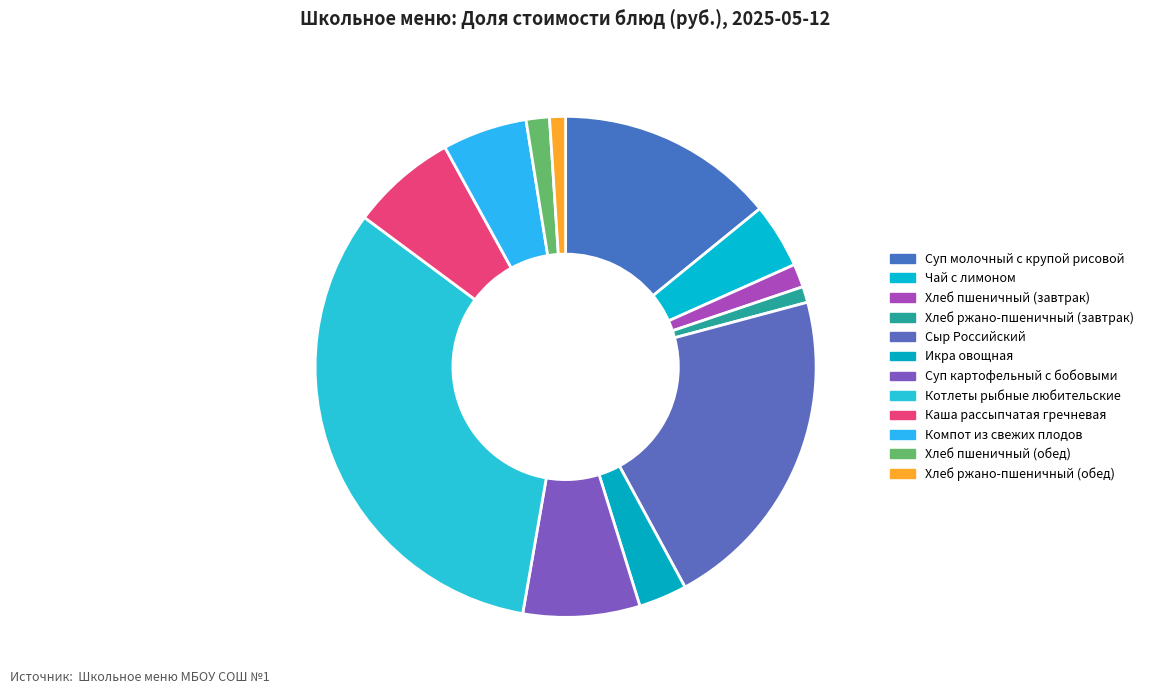

Does any single category account for the majority?

No